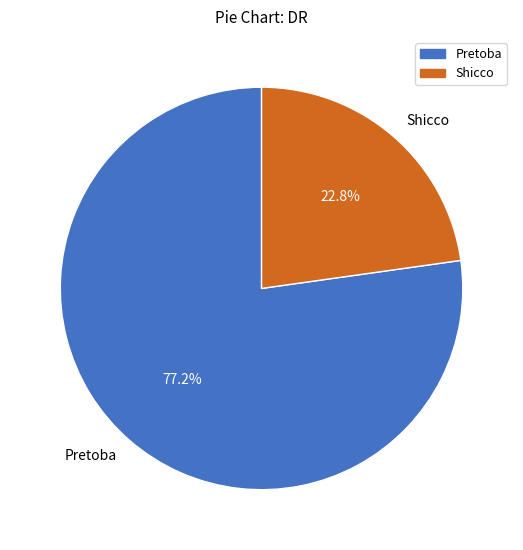

Which has a higher value, Shicco or Pretoba?

Pretoba